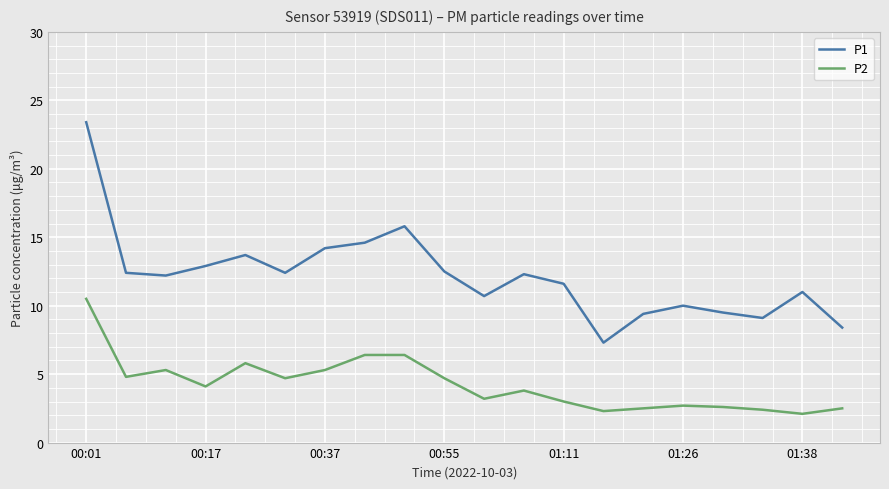

What is the average value of the P1 series?

12.2